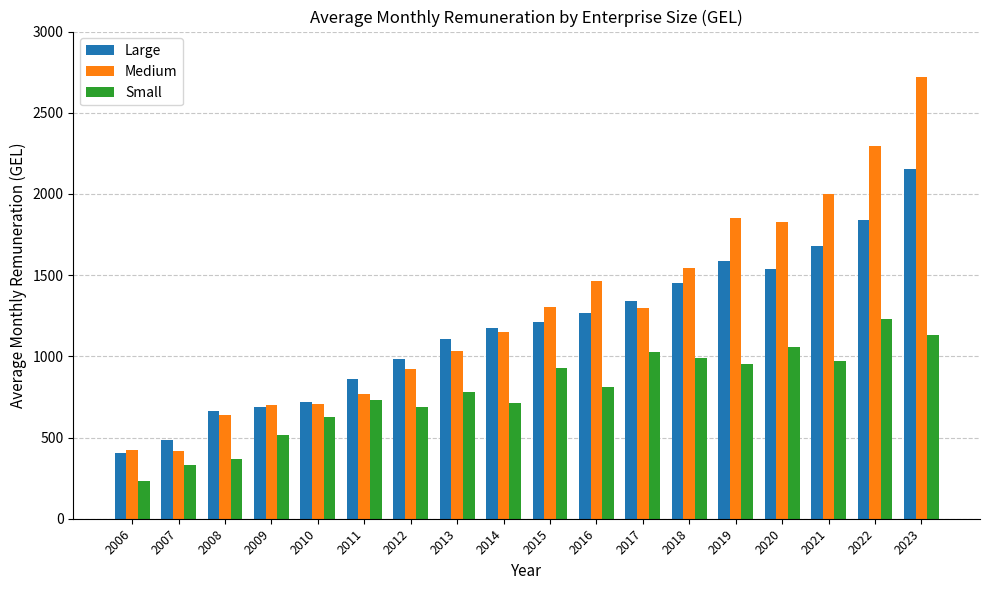

The value of Medium at 2022 is 581.5. True or false?

False